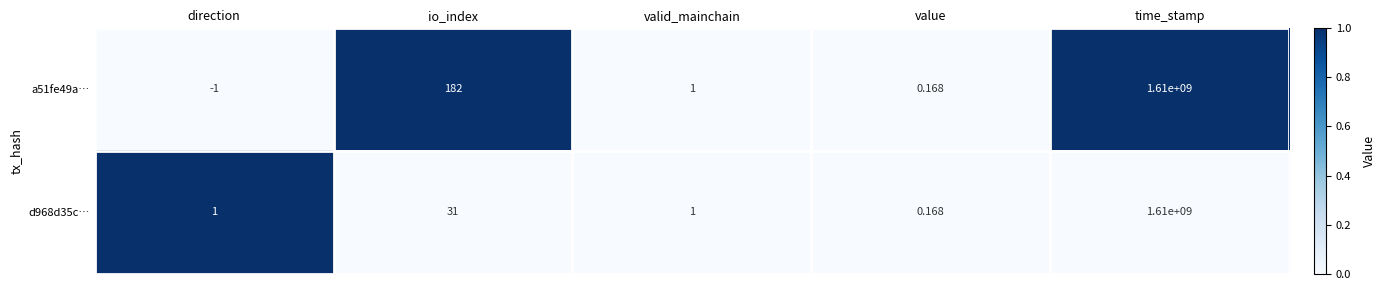

At which category is the sum across all series the highest?

time_stamp